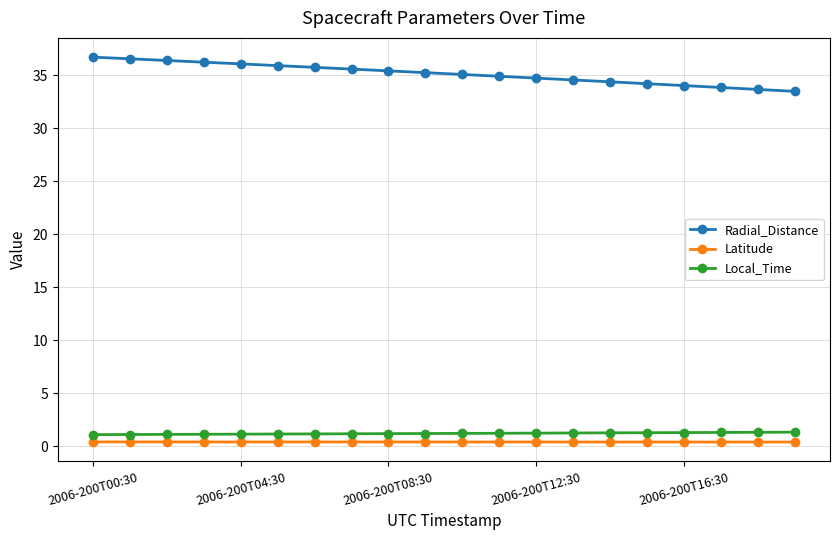

True or false: Local_Time and Latitude cross at least once.

False